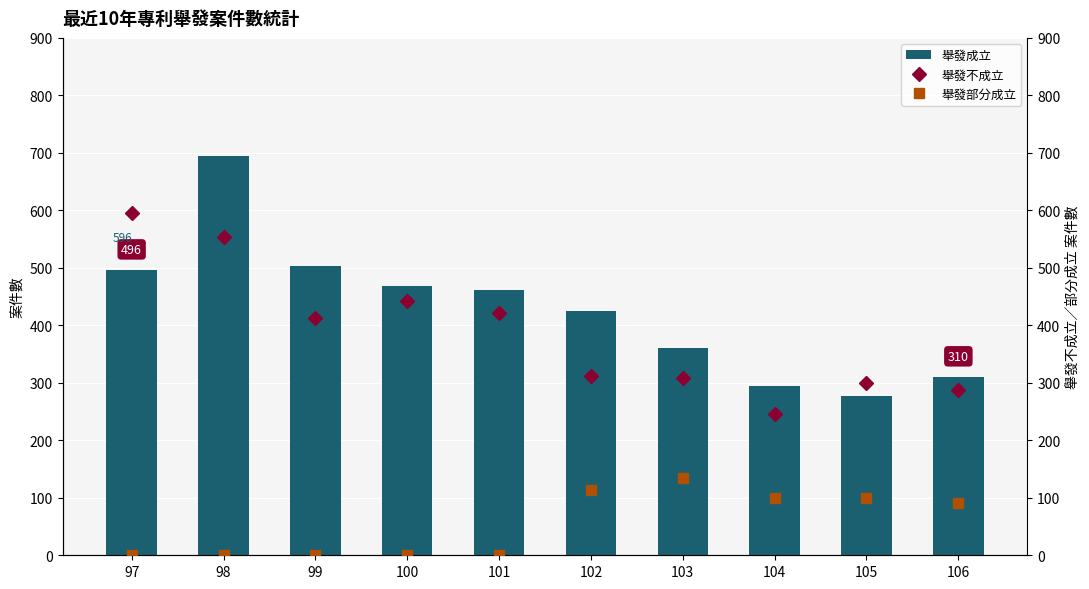

At which category is the sum across all series the highest?

98